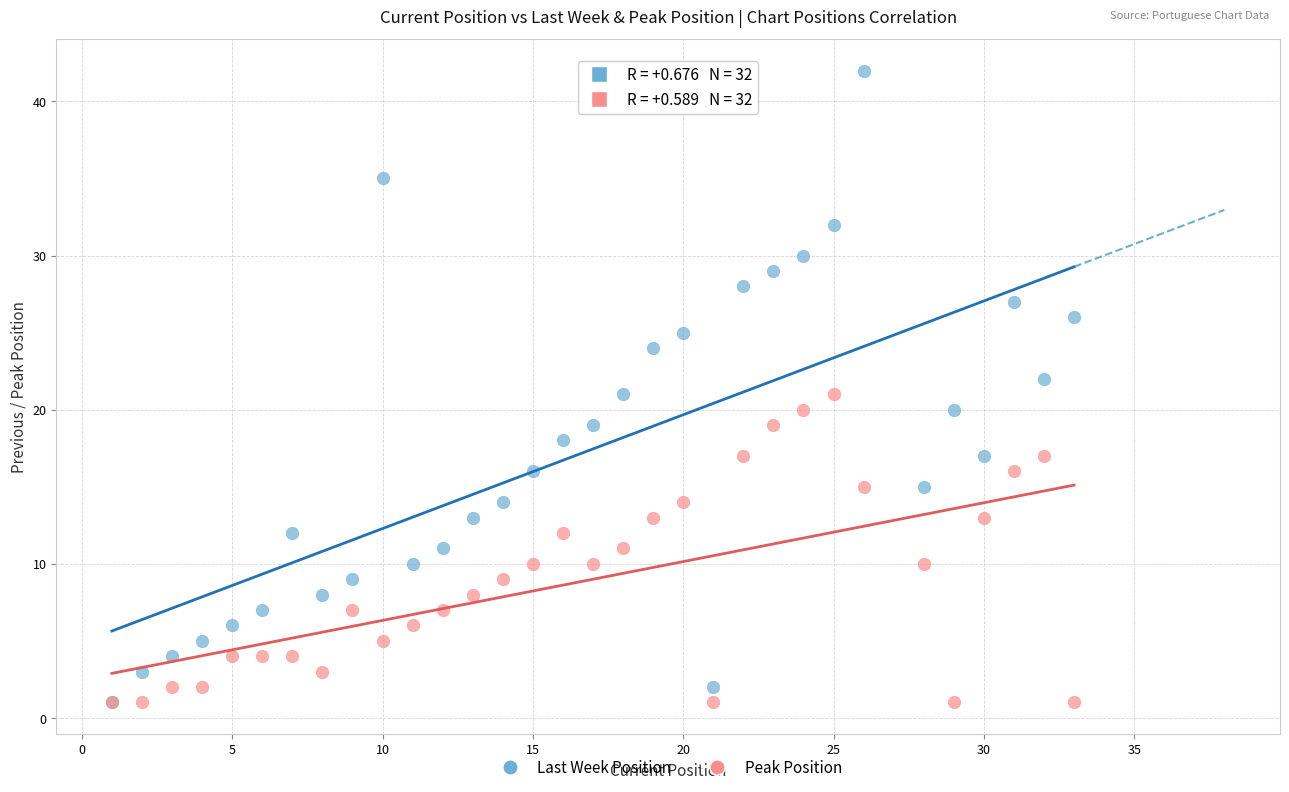

Which series reaches the maximum Y coordinate?

Last Week Position